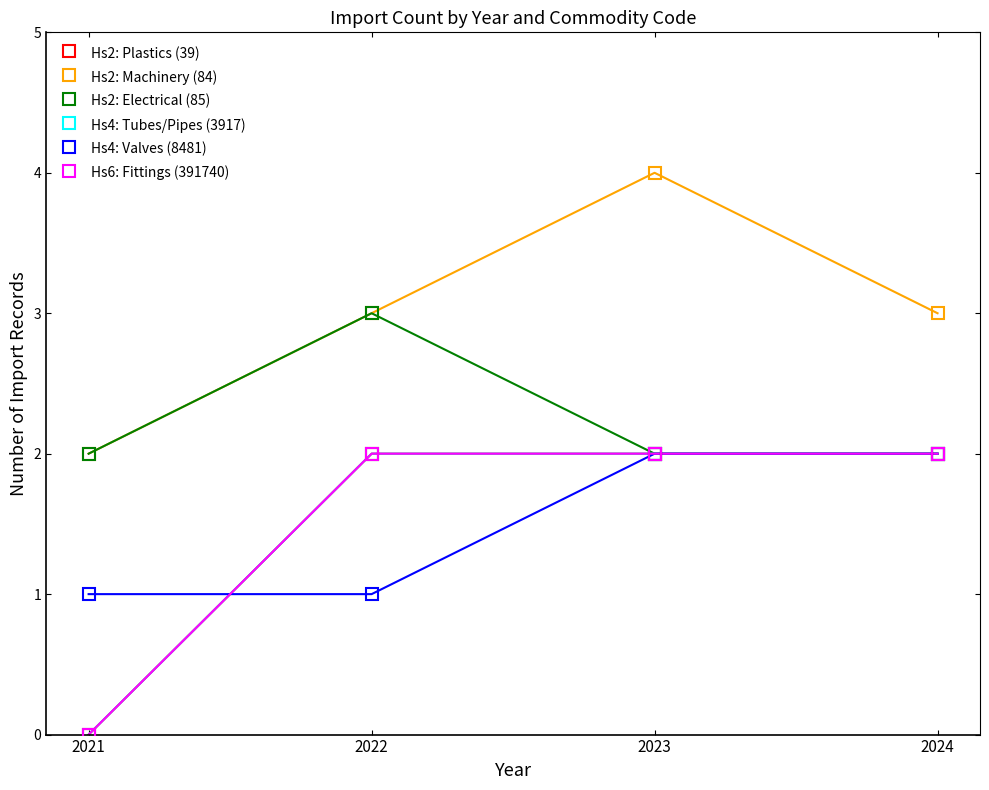

What value does the Hs6: Fittings (391740) series have at 2022?

2